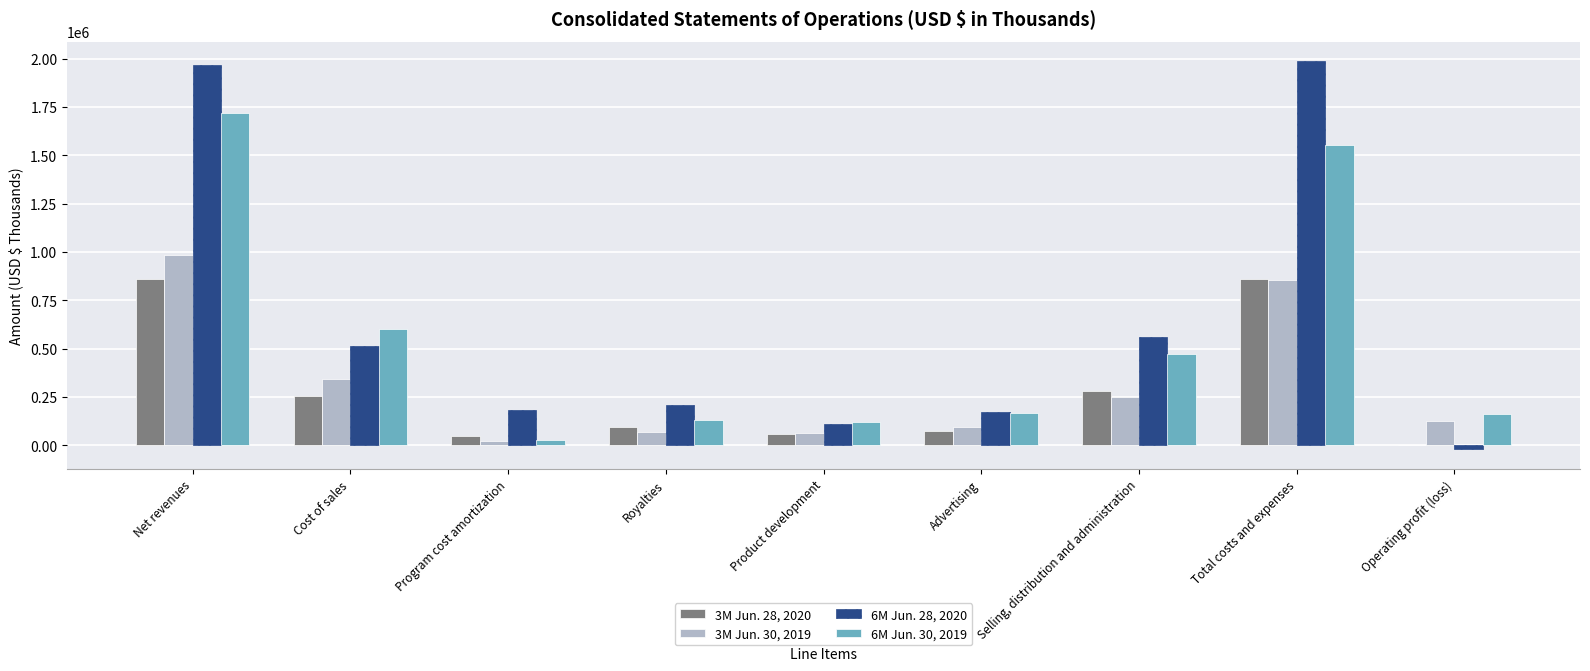

Where does the 3M Jun. 30, 2019 series first go above 128333?

Net revenues